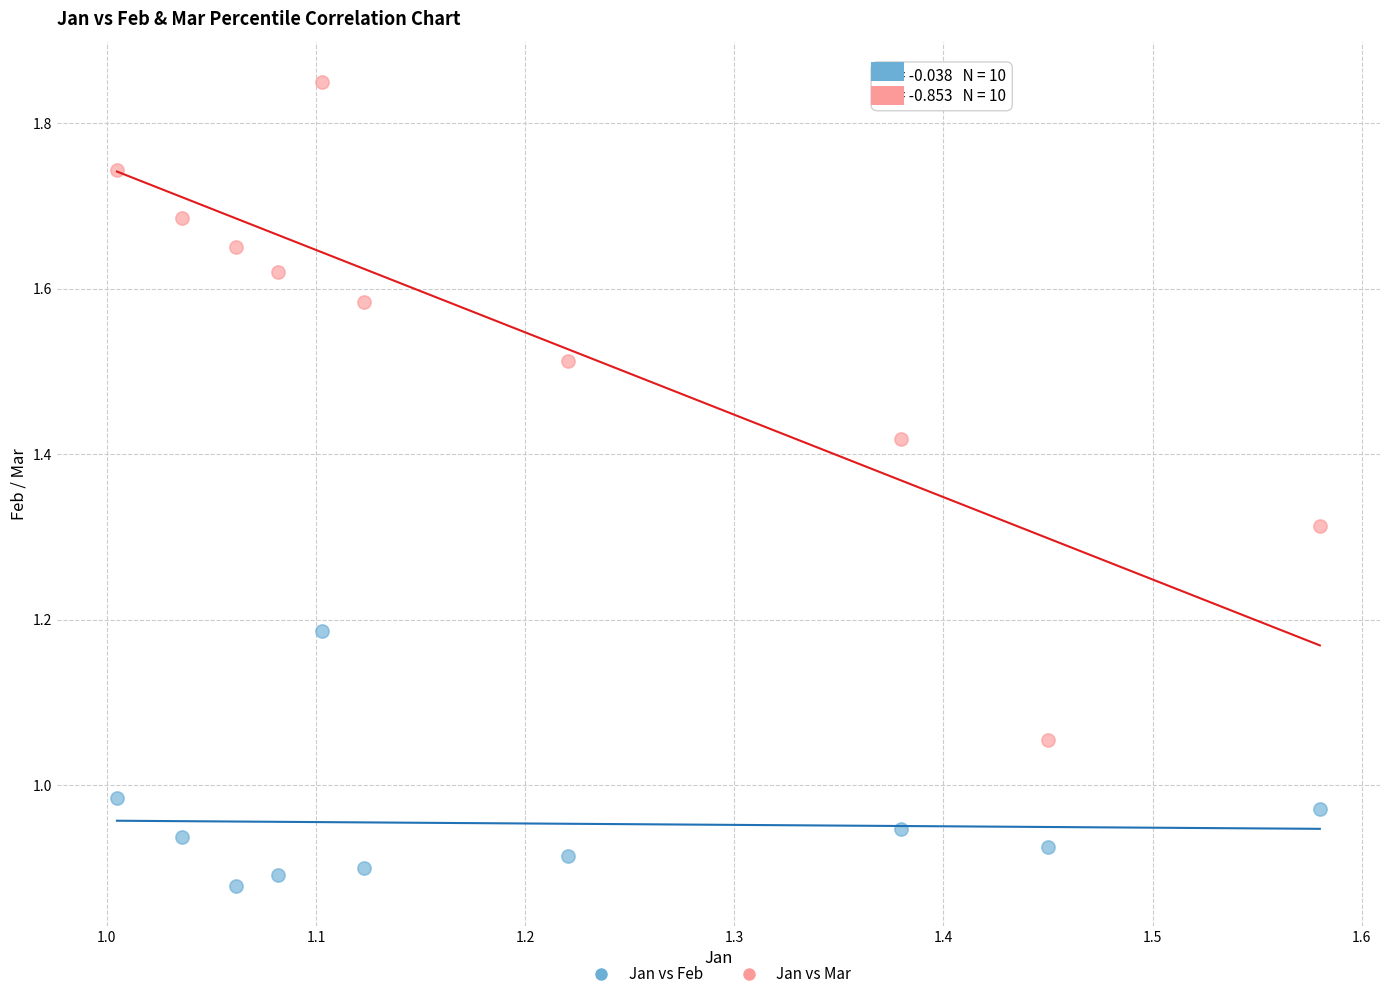

Across all data points, what is the range of X values (max minus min)?

0.6